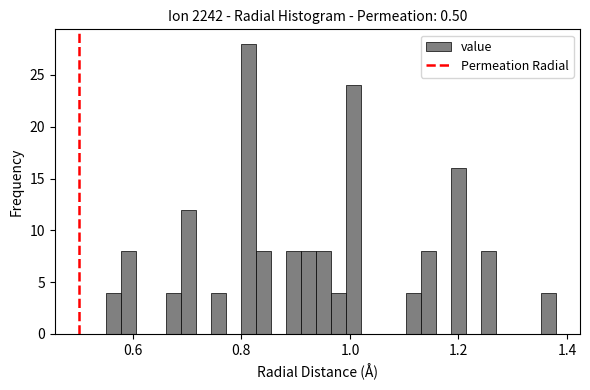

Read against the x-axis, roughly where is the centre of the tallest bar?

0.82